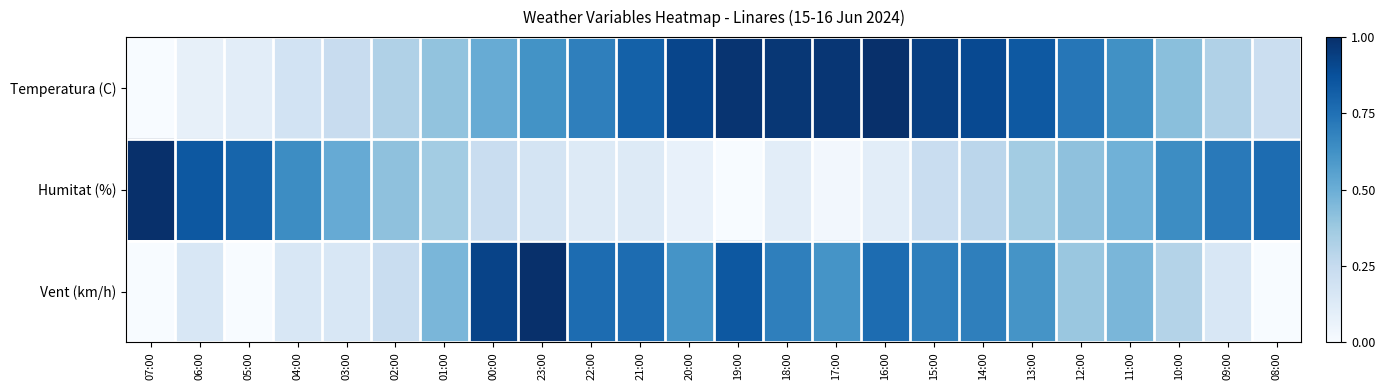

Reading right to left, extract all data points from this chart.

Temperatura (C): 08:00=0.2	09:00=0.3	10:00=0.4	11:00=0.6	12:00=0.7	13:00=0.8	14:00=0.9	15:00=0.9	16:00=1.0	17:00=1.0	18:00=1.0	19:00=1.0	20:00=0.9	21:00=0.8	22:00=0.7	23:00=0.6	00:00=0.5	01:00=0.4	02:00=0.3	03:00=0.2	04:00=0.2	05:00=0.1	06:00=0.1	07:00=0.0
Humitat (%): 08:00=0.8	09:00=0.7	10:00=0.6	11:00=0.5	12:00=0.4	13:00=0.4	14:00=0.3	15:00=0.2	16:00=0.1	17:00=0.0	18:00=0.1	19:00=0.0	20:00=0.1	21:00=0.1	22:00=0.1	23:00=0.2	00:00=0.2	01:00=0.4	02:00=0.4	03:00=0.5	04:00=0.6	05:00=0.8	06:00=0.8	07:00=1.0
Vent (km/h): 08:00=0.0	09:00=0.2	10:00=0.3	11:00=0.5	12:00=0.4	13:00=0.6	14:00=0.7	15:00=0.7	16:00=0.8	17:00=0.6	18:00=0.7	19:00=0.8	20:00=0.6	21:00=0.8	22:00=0.8	23:00=1.0	00:00=0.9	01:00=0.5	02:00=0.2	03:00=0.2	04:00=0.2	05:00=0.0	06:00=0.2	07:00=0.0